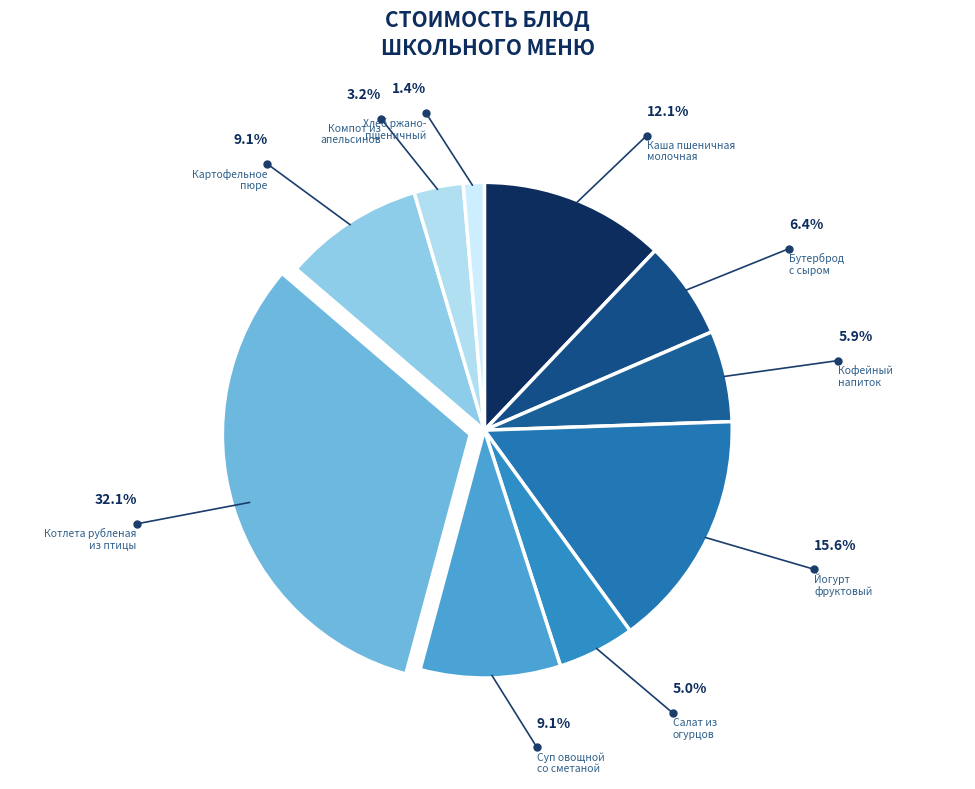

Between Котлета рубленая
из птицы and Компот из
апельсинов, which is larger?

Котлета рубленая
из птицы